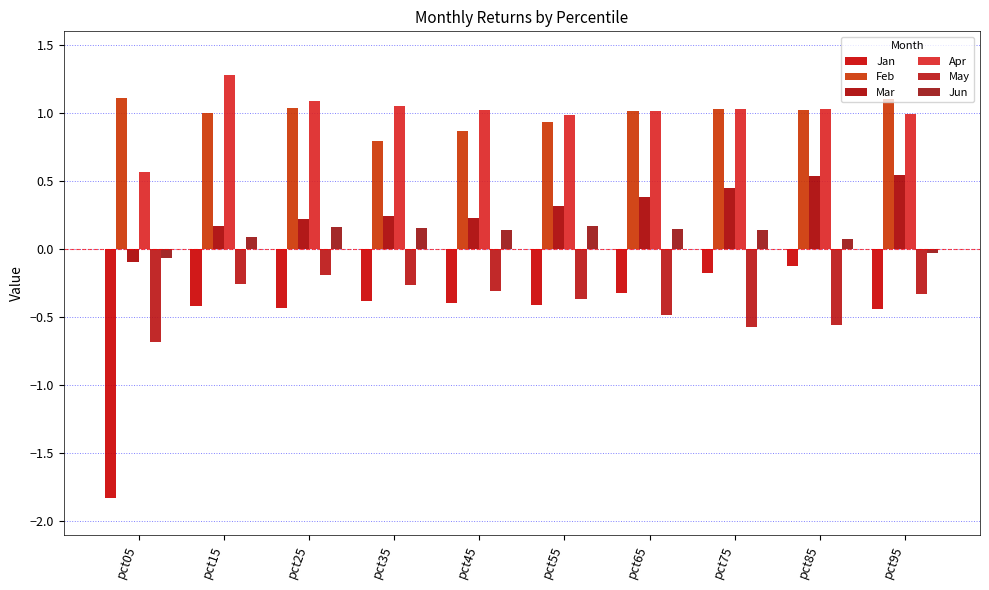

Rank the series at pct25 from lowest to highest value.

Jan, May, Jun, Mar, Feb, Apr